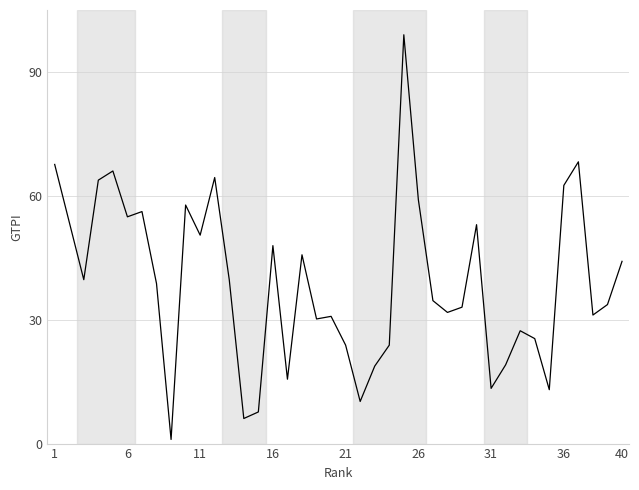

What is the greatest value displayed?

99.0